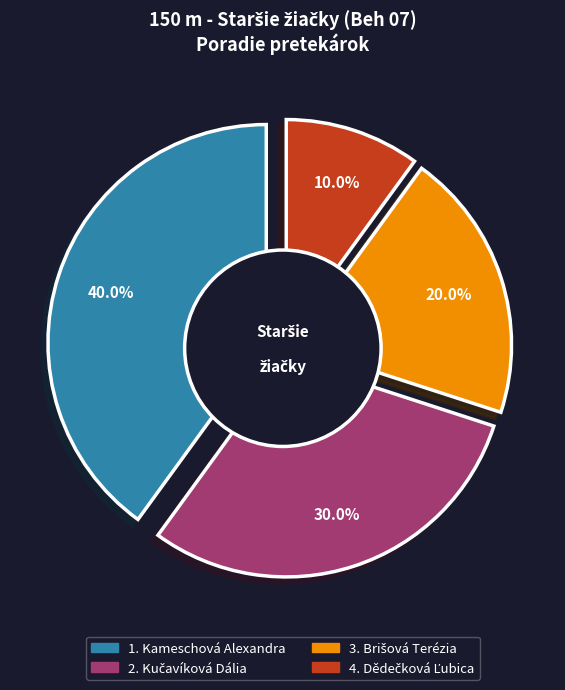

To the nearest percent, what is the combined percentage of Dědečková Ľubica and Kameschová Alexandra?

50%